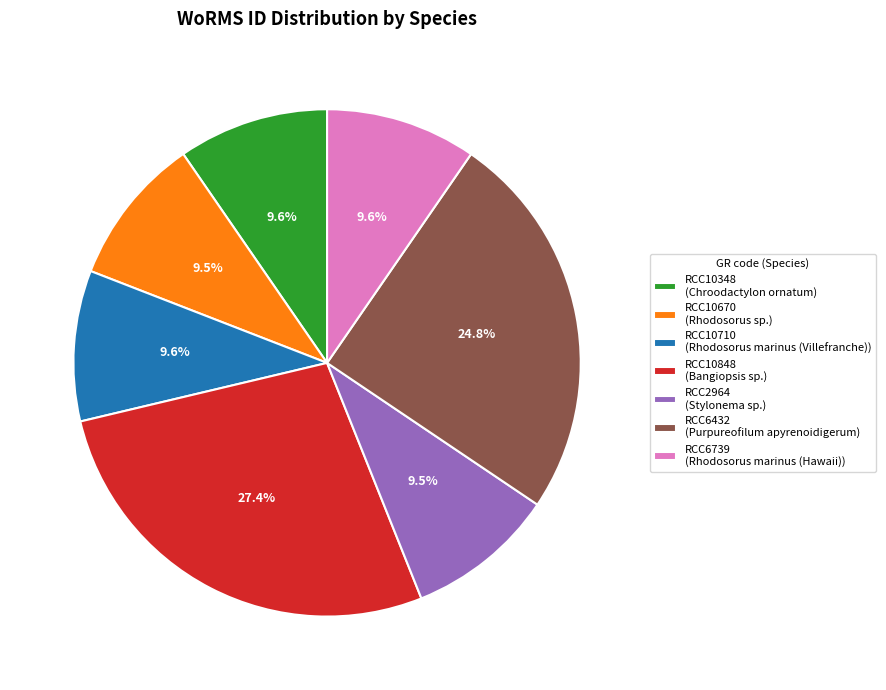

Combined, do RCC6739 (Rhodosorus marinus (Hawaii)) and RCC10348 (Chroodactylon ornatum) account for over 50%?

No